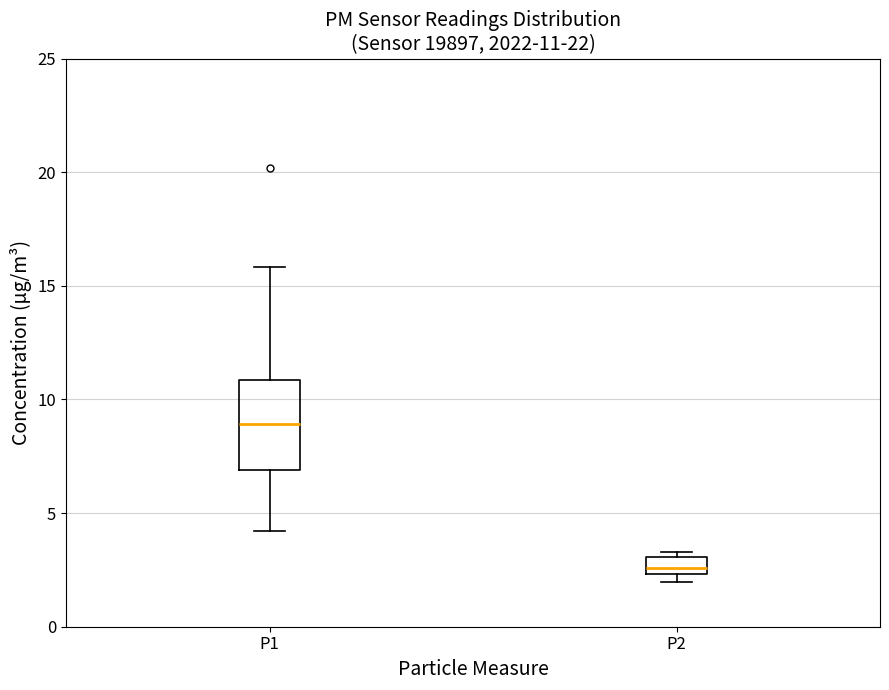

Which box is the tallest, from its lower edge to its upper edge?

P1